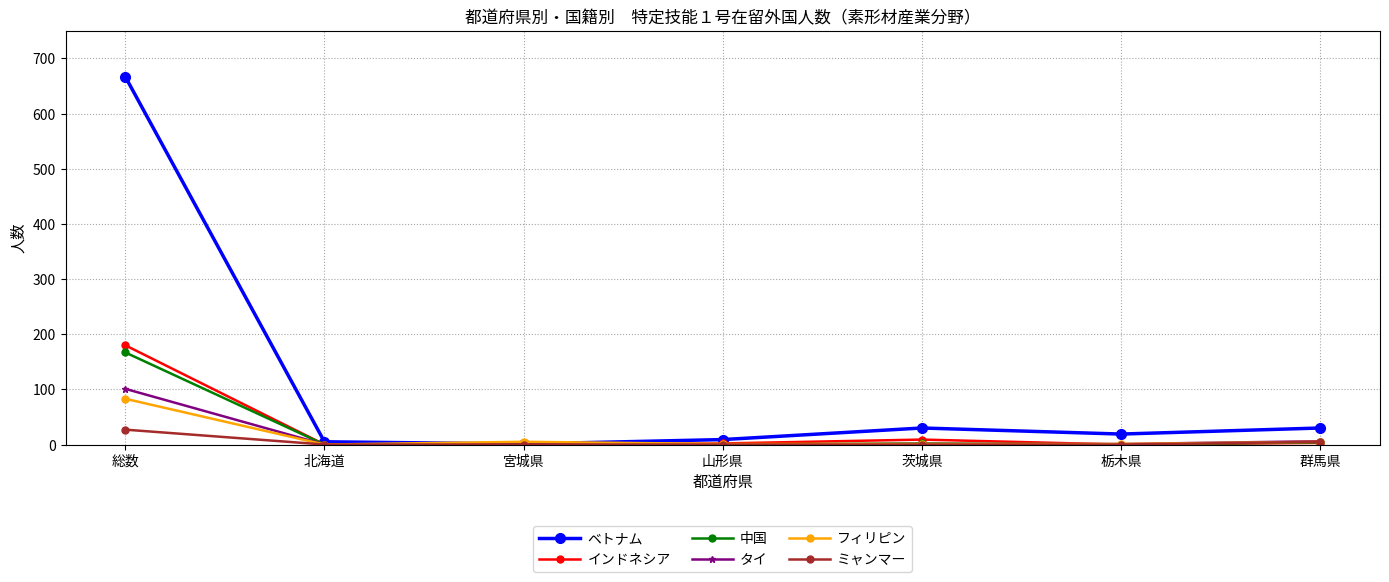

What position from the right is 山形県?

4